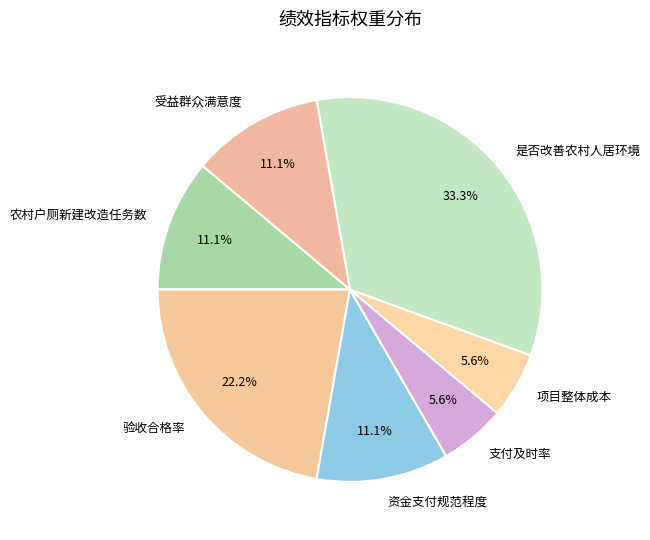

Approximately how many times larger is the value at 项目整体成本 compared to 受益群众满意度?

0.5